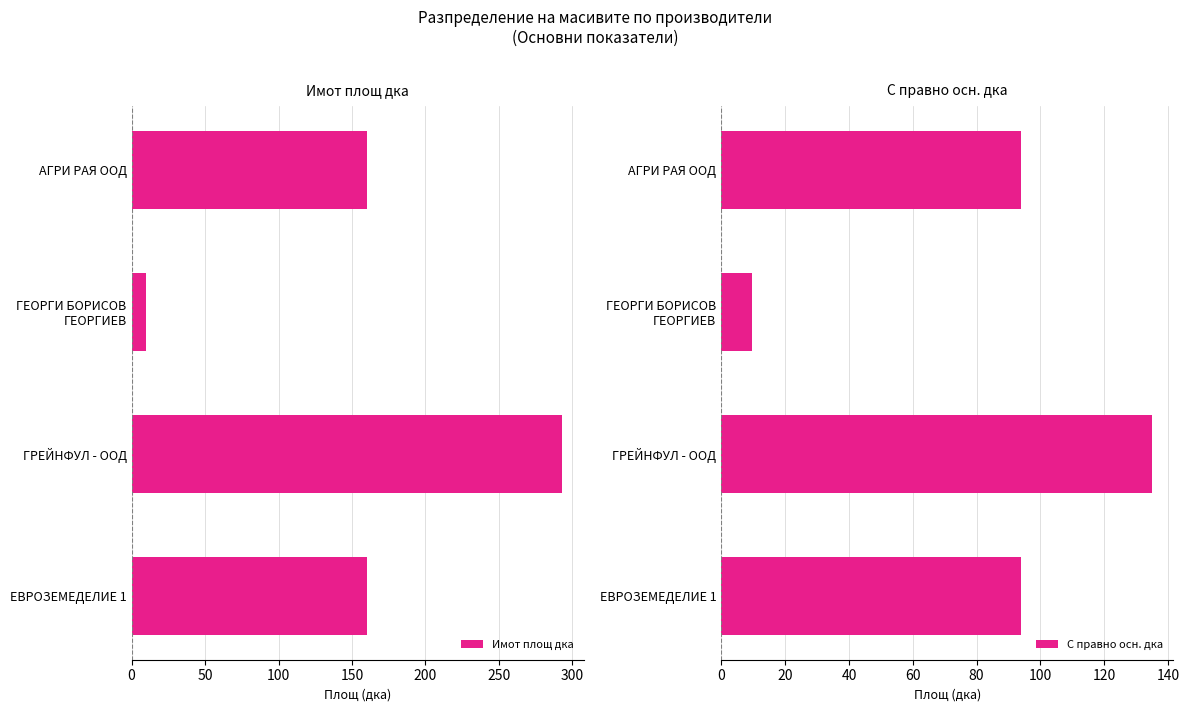

The value of Имот площ дка at ЕВРОЗЕМЕДЕЛИЕ 1 is 160.4. True or false?

True